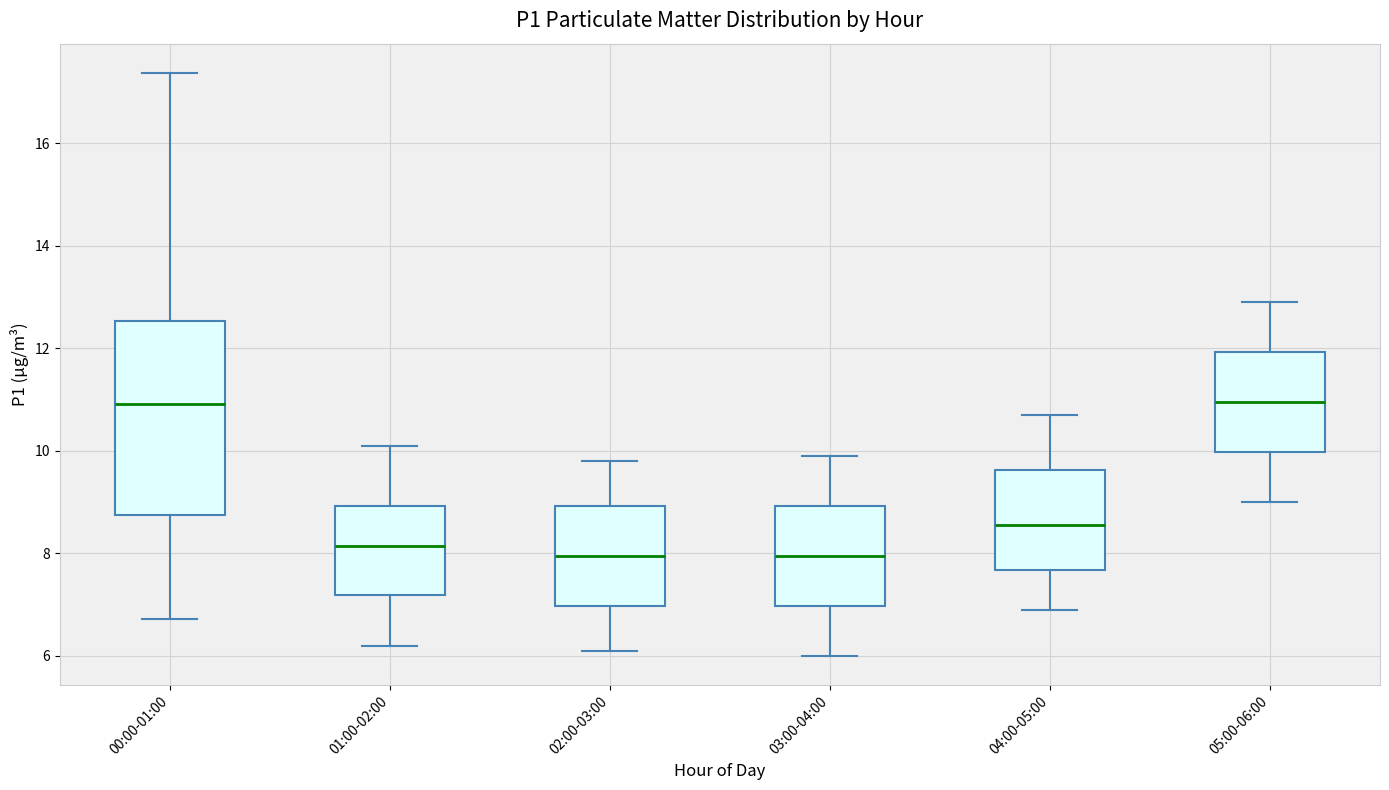

Which box is the tallest, from its lower edge to its upper edge?

00:00-01:00